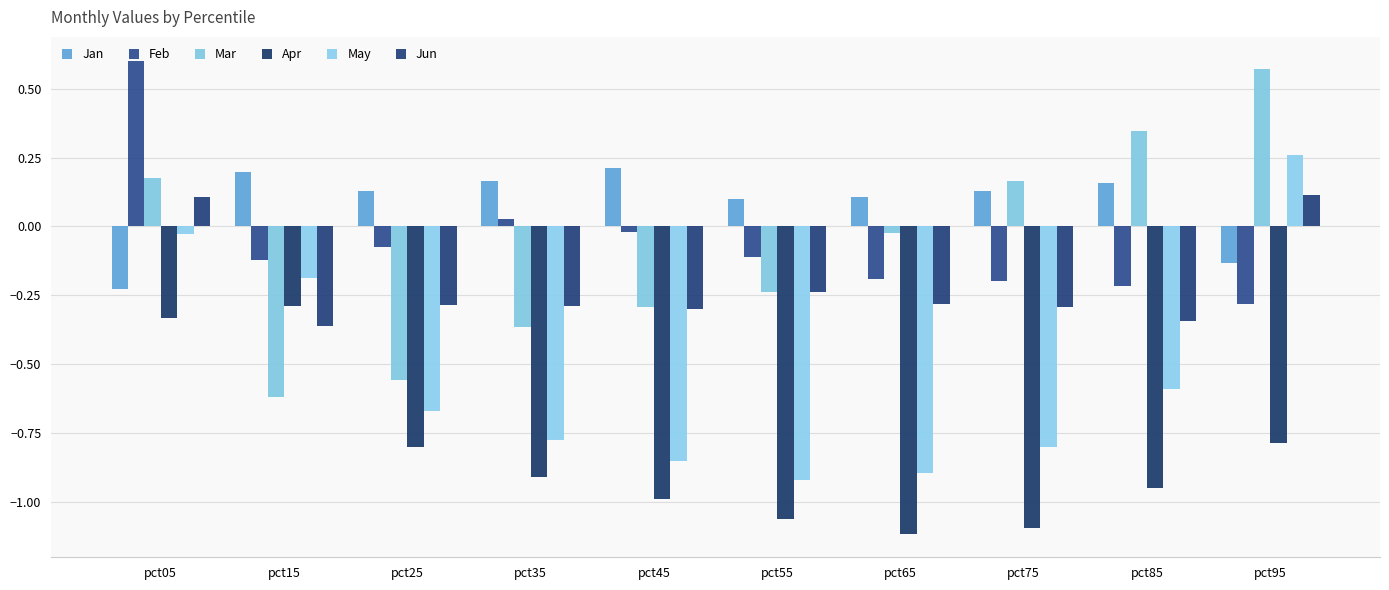

List the series in order of their peak value, lowest first.

Apr, Jun, Jan, May, Mar, Feb